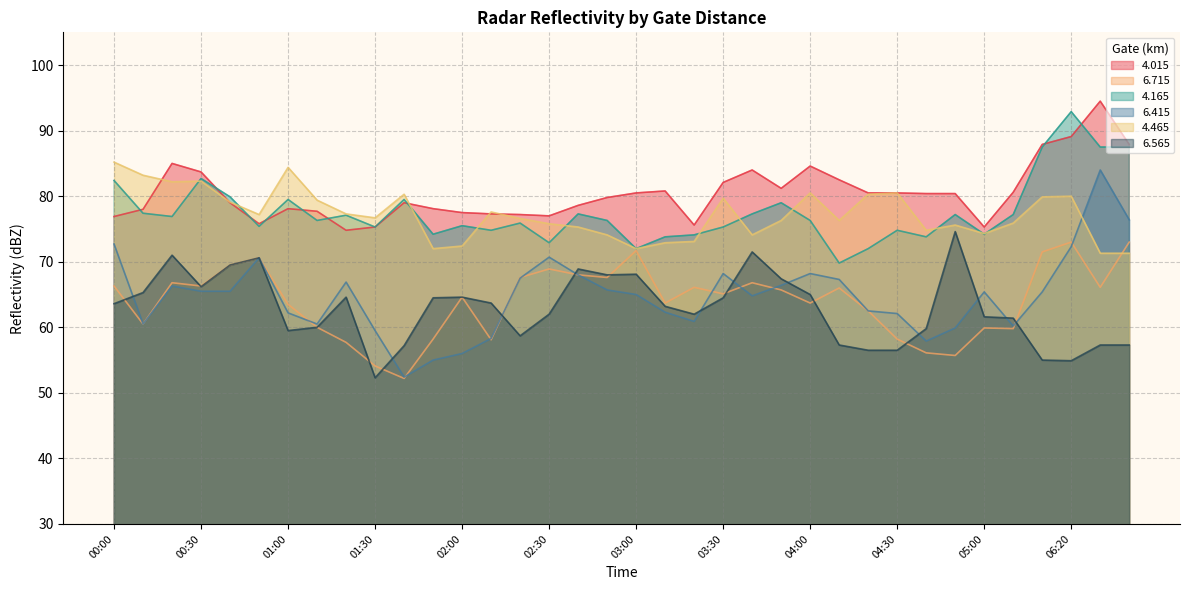

What is the difference between the maximum and minimum values in the   6.715 series?

20.8